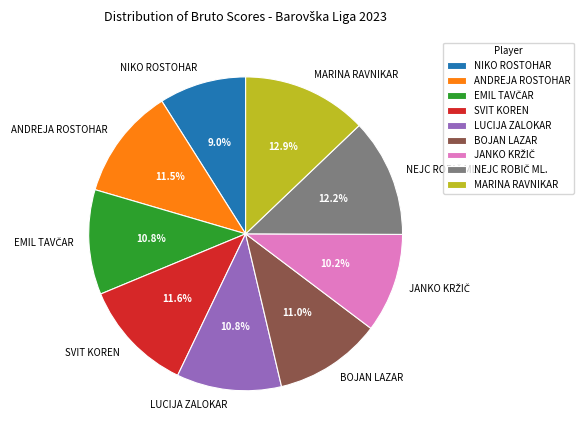

Which category has the smallest portion of the pie?

NIKO ROSTOHAR